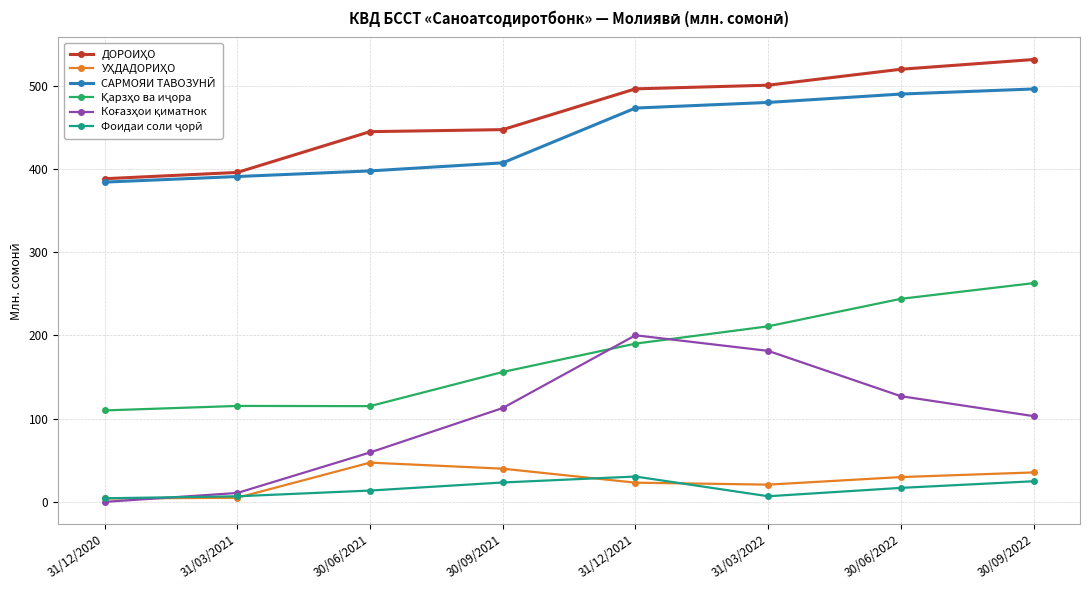

How many data points does each series have?

8